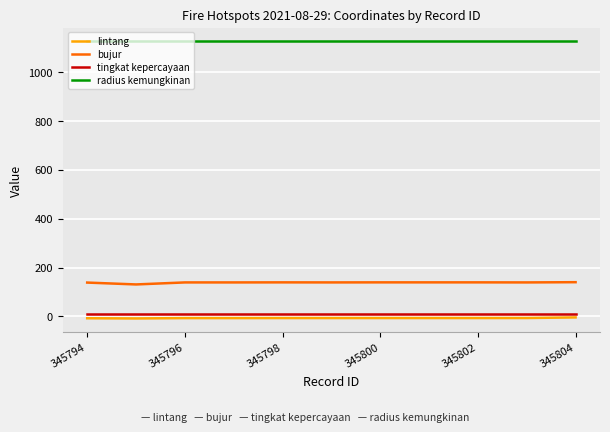

True or false: radius kemungkinan and lintang intersect in this chart.

False